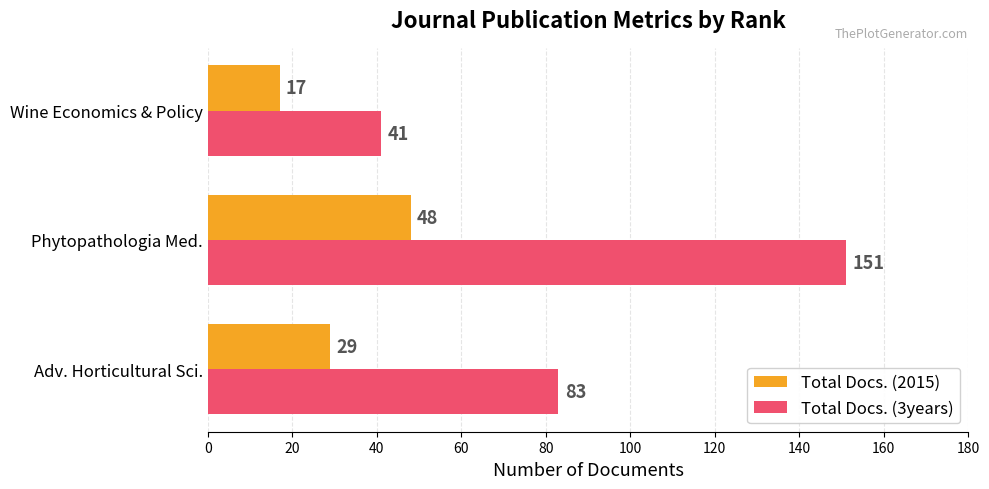

What is the greatest value displayed?

151